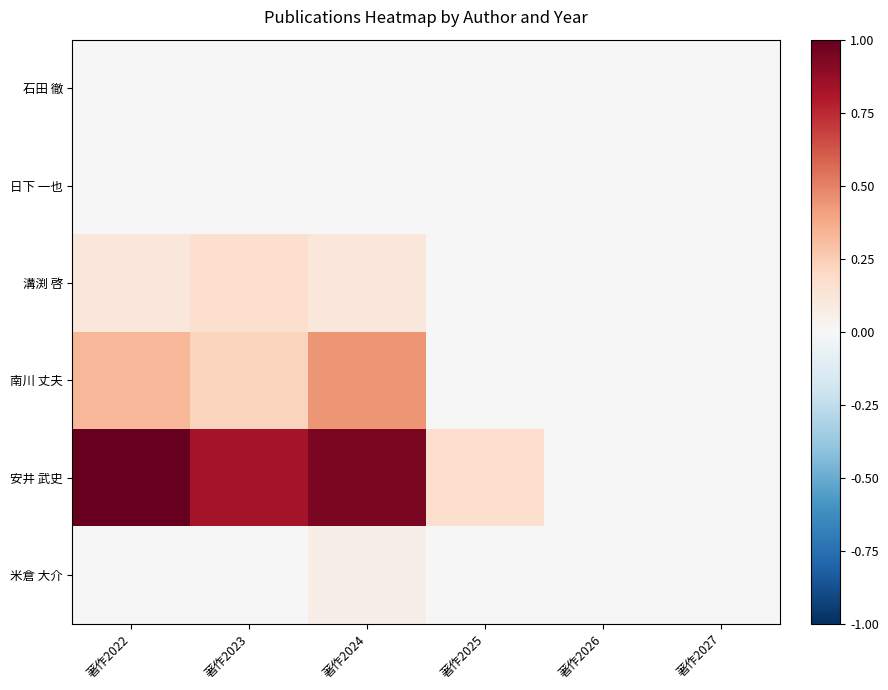

What is the spread (max minus min) of values at 著作2024?

0.9